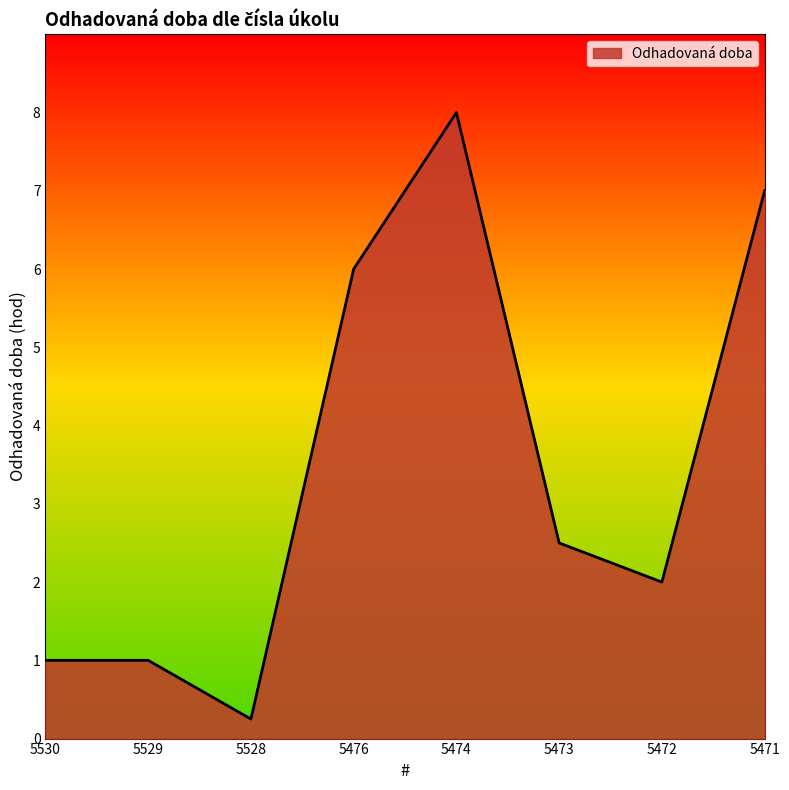

What is the sum of all values?

27.8